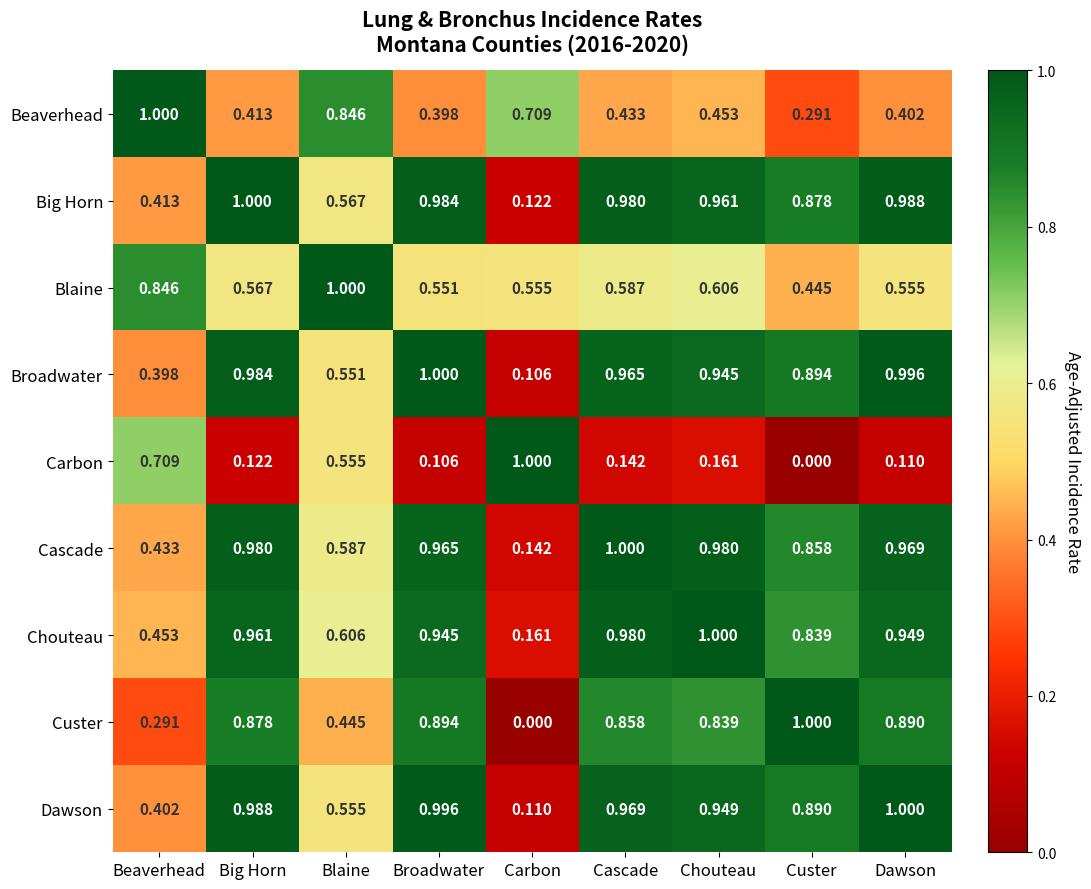

Which category has the lowest value in the Big Horn series?

Carbon